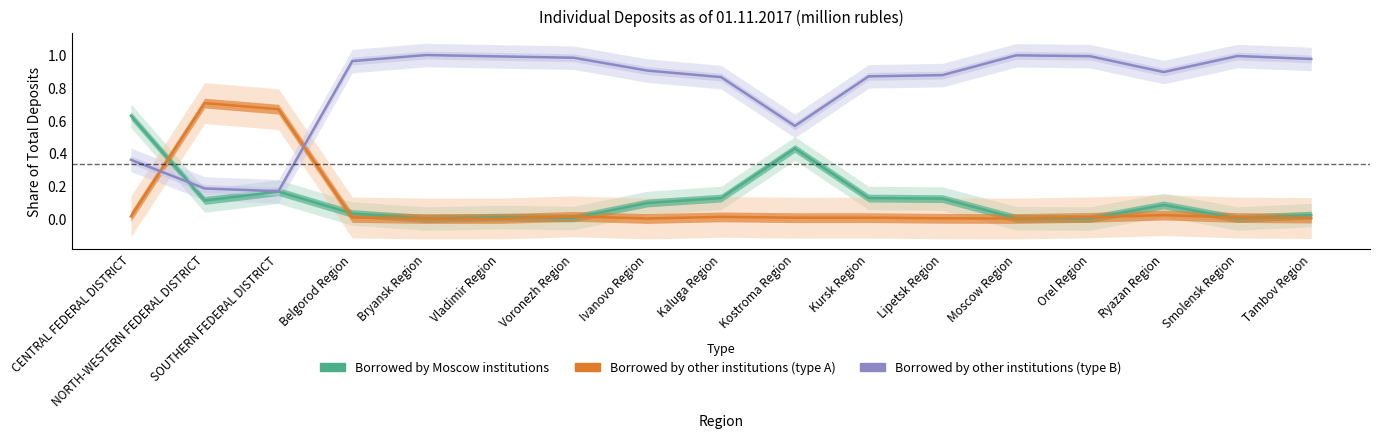

Rank the categories by Borrowed by Moscow institutions value from lowest to highest.

Bryansk Region, Orel Region, Smolensk Region, Moscow Region, Voronezh Region, Vladimir Region, Tambov Region, Belgorod Region, Ryazan Region, Ivanovo Region, NORTH-WESTERN FEDERAL DISTRICT, Lipetsk Region, Kursk Region, Kaluga Region, SOUTHERN FEDERAL DISTRICT, Kostroma Region, CENTRAL FEDERAL DISTRICT